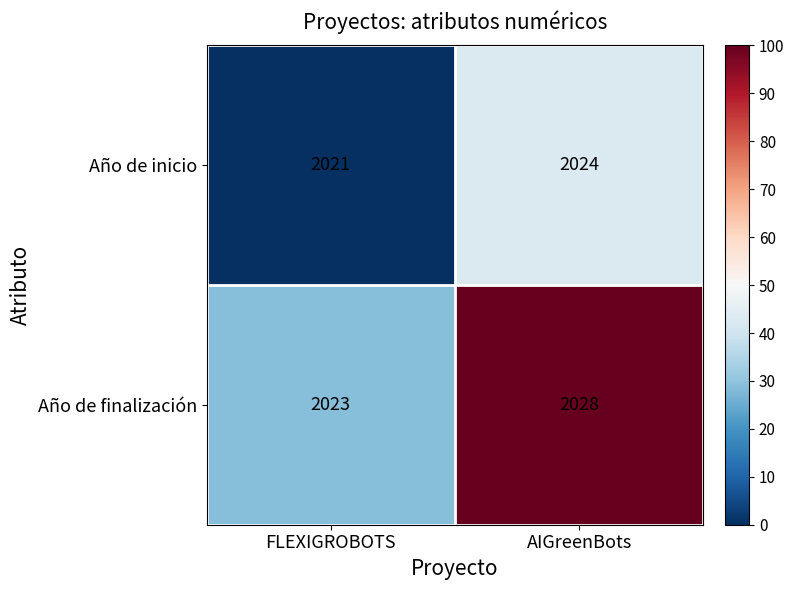

At how many categories does at least one series exceed 15?

2